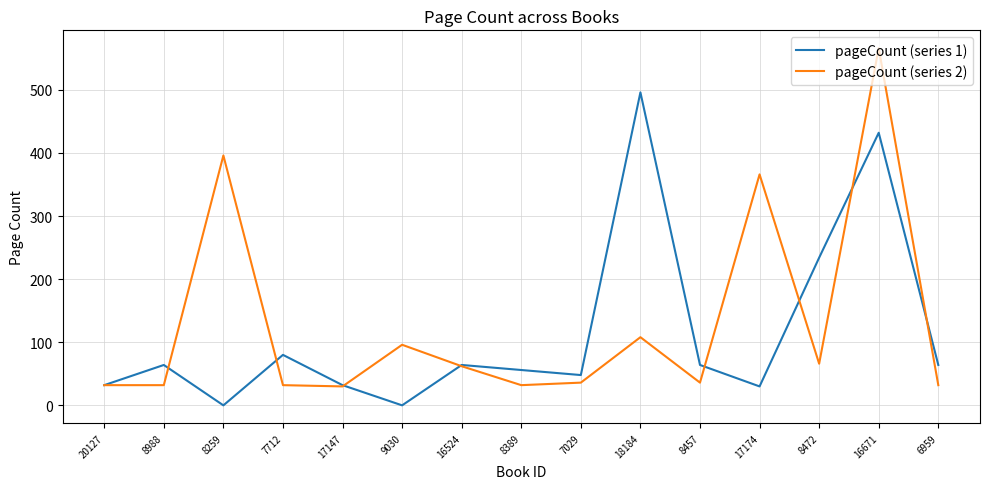

Is the value of pageCount (series 1) at 8259 greater than the value of pageCount (series 2) at 20127?

No